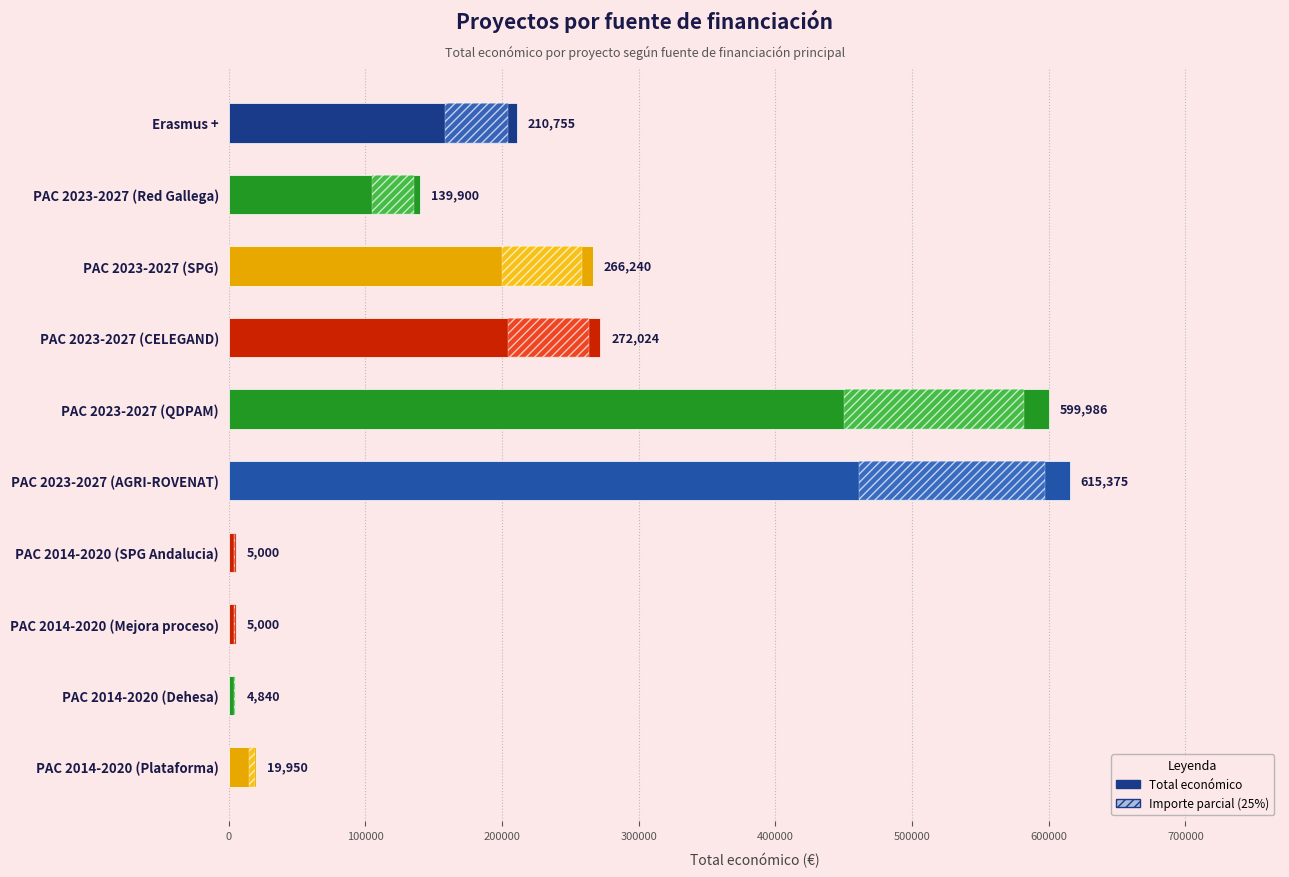

What is the sum of all values?

2139070